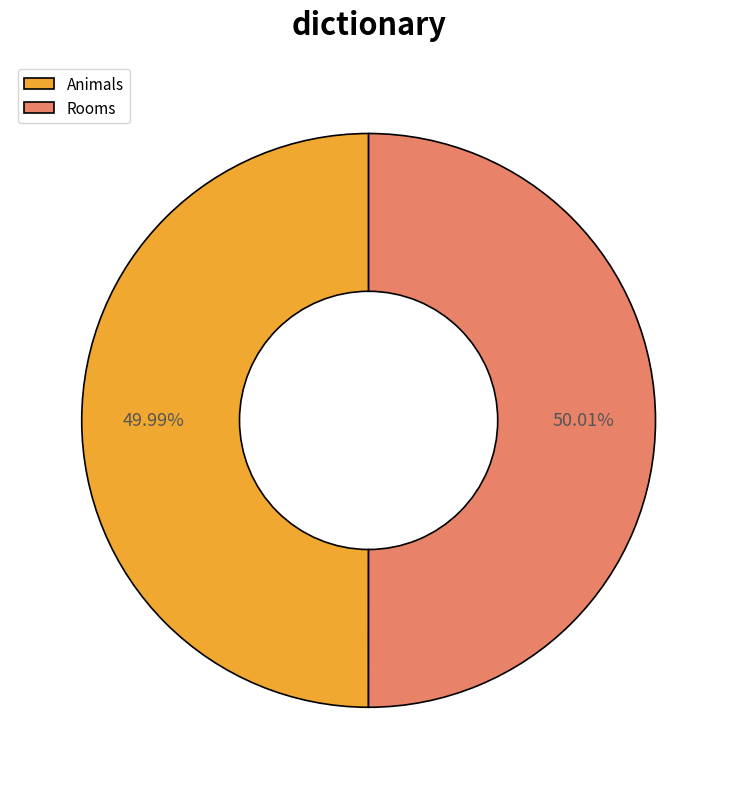

Is there a majority slice in this chart?

Yes